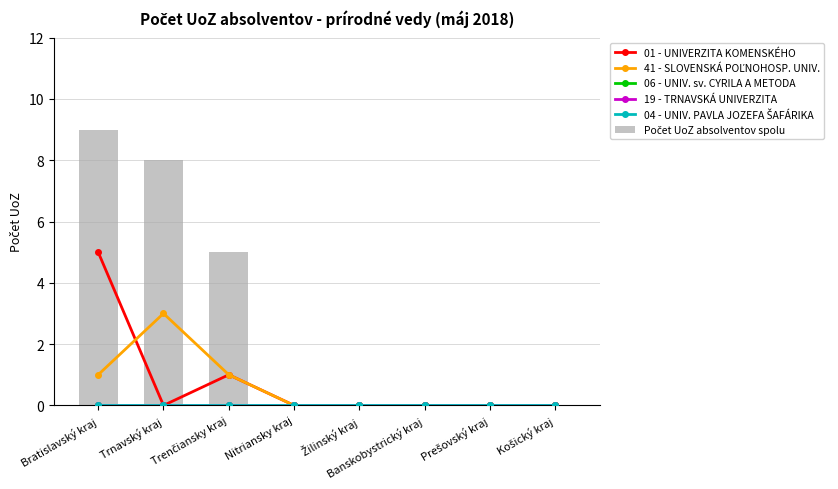

Which series has the largest total across all categories?

Počet UoZ absolventov spolu